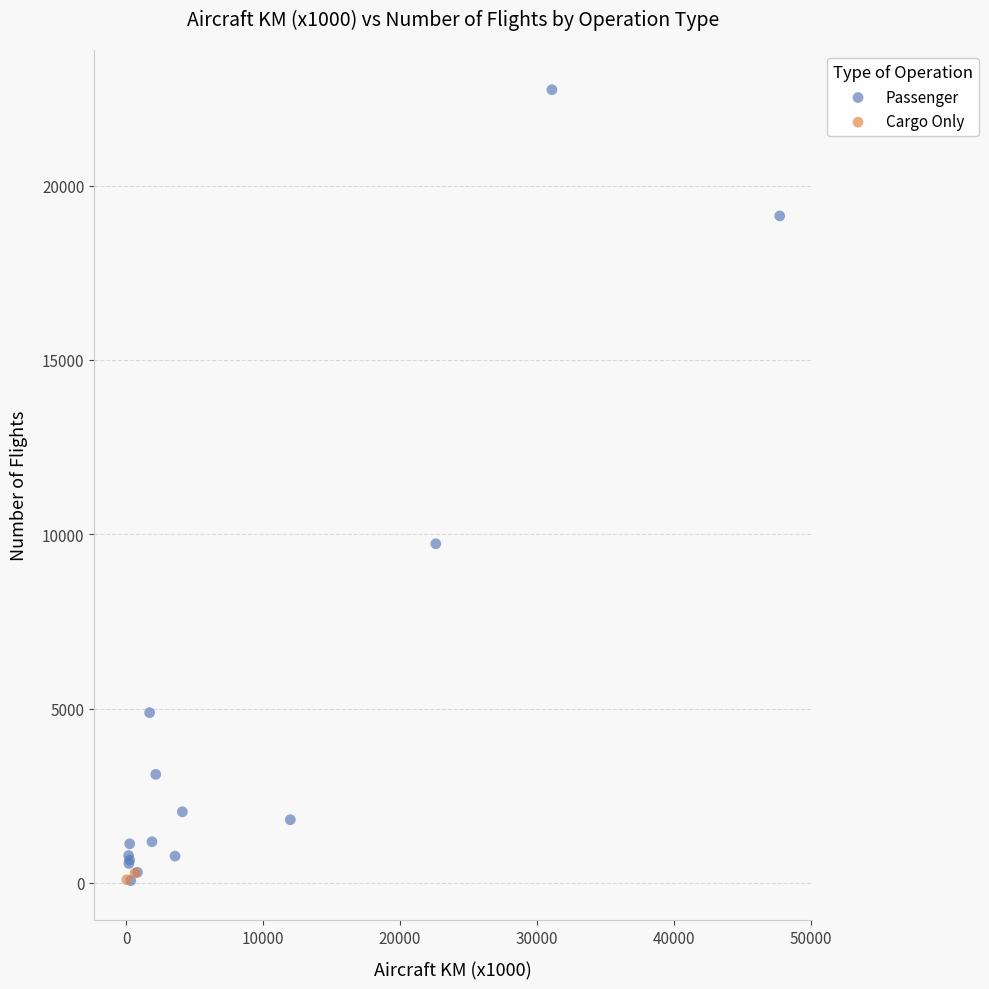

What are all the series names shown in the legend?

Passenger, Cargo Only